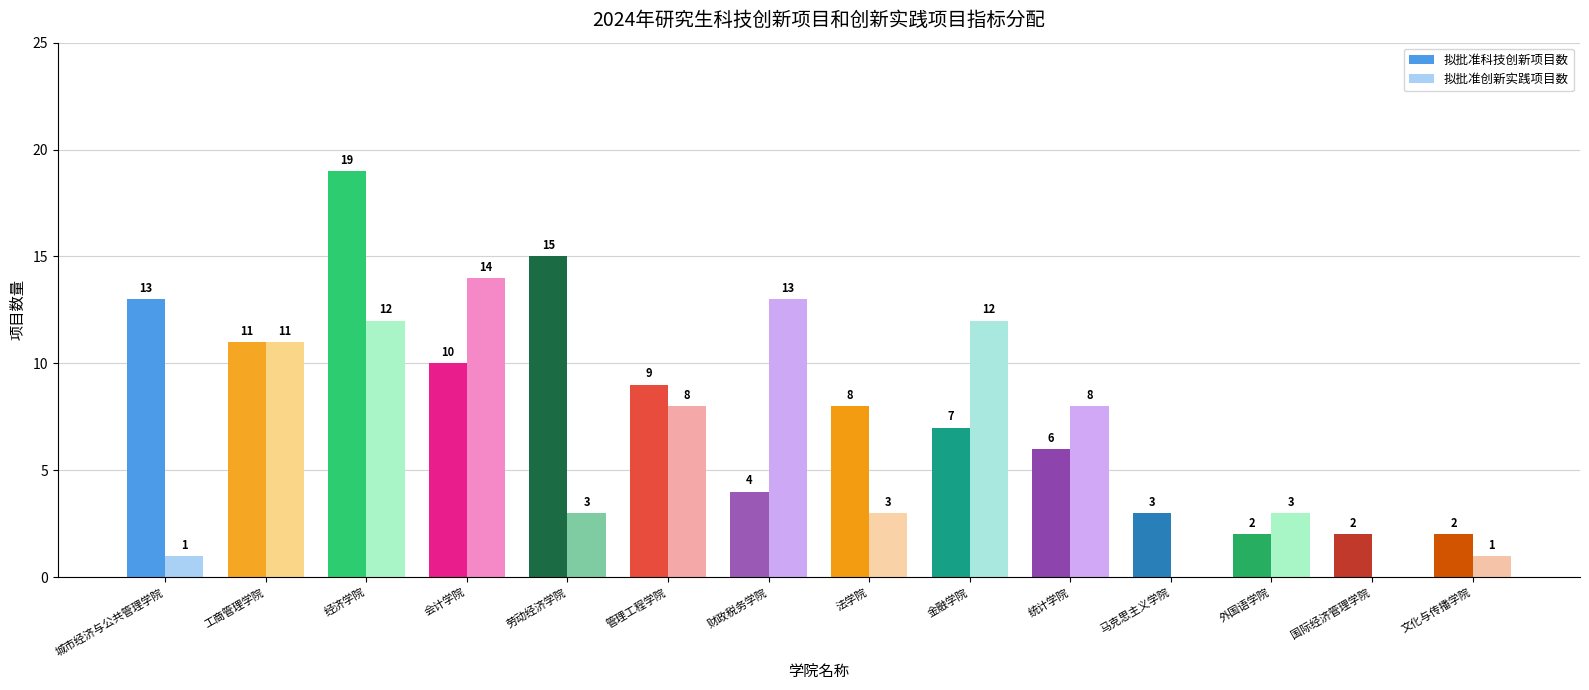

Between 工商管理学院 and 经济学院, which series saw the biggest shift?

拟批准科技创新项目数